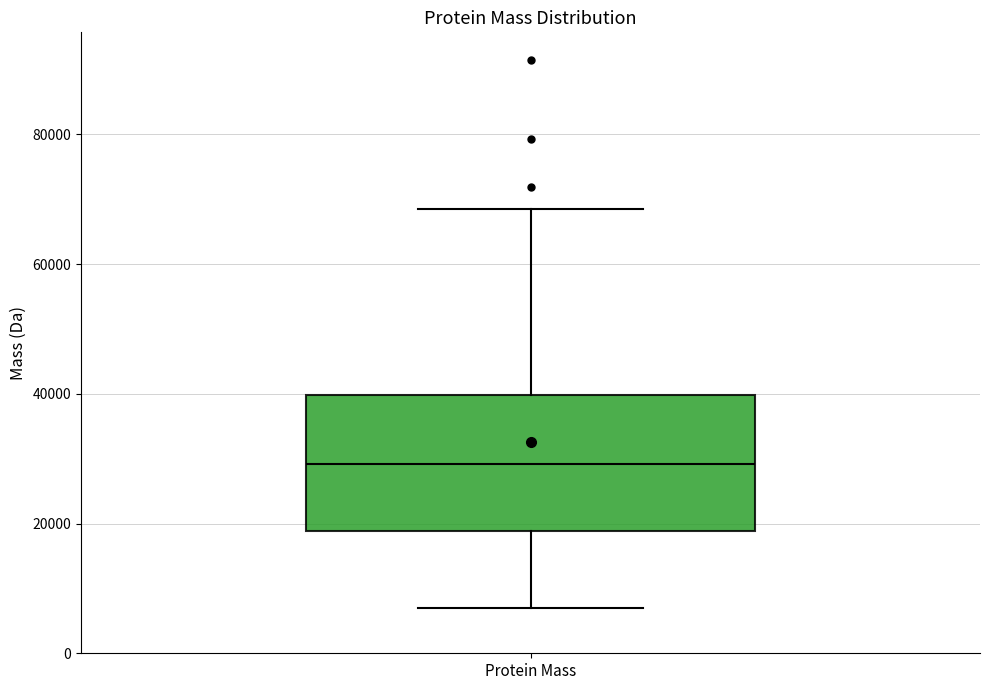

Where does the median line of the box for Protein Mass sit on the y-axis? The values are not printed on the chart, so give them approximately, as read against the axis.

30000